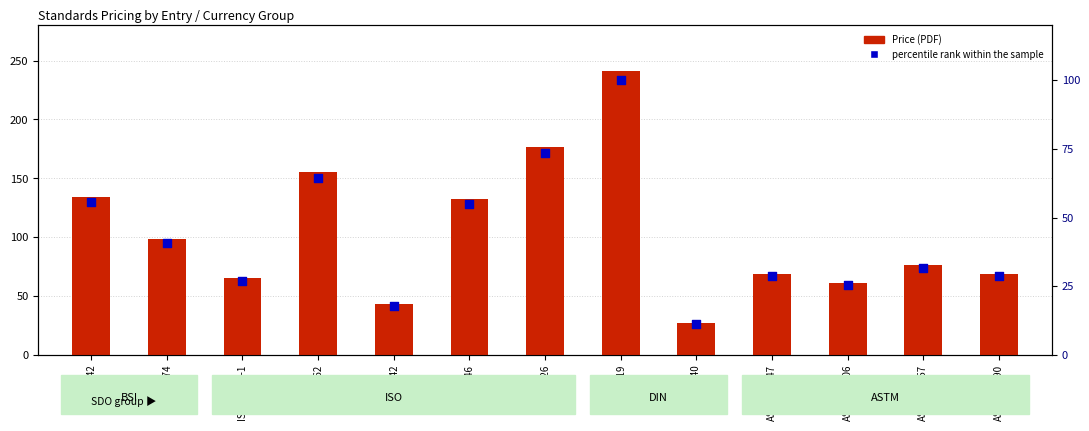

At which category is the sum across all series the highest?

DIN-17419